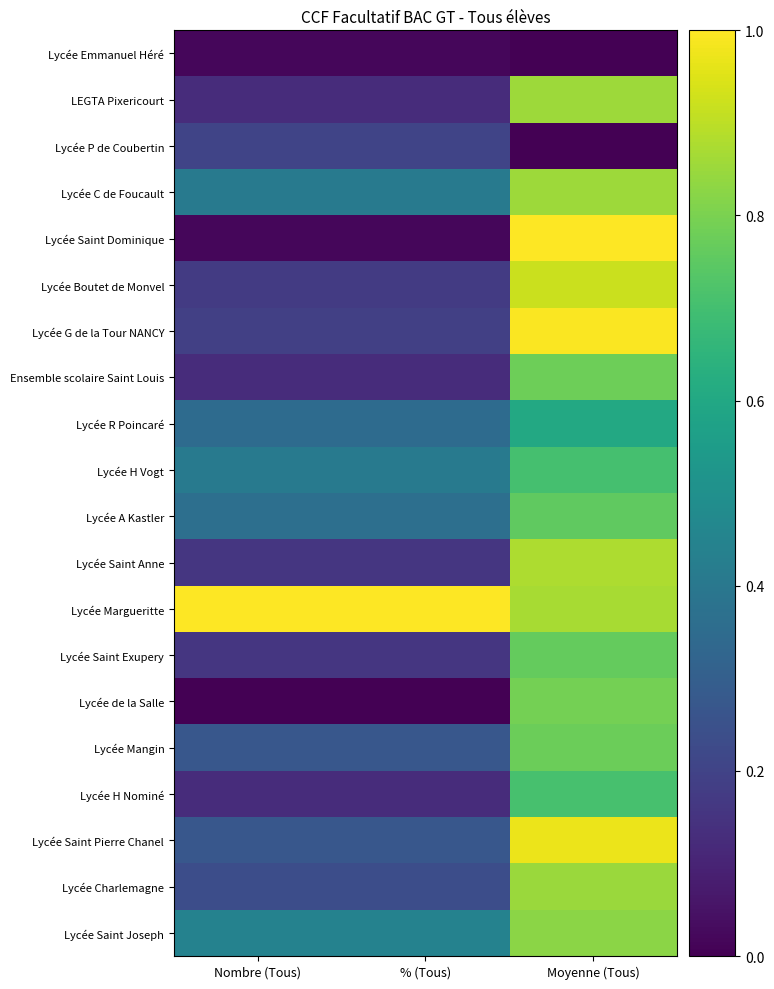

Reading left to right, extract all data points from this chart.

Lycée Emmanuel Héré: Nombre (Tous)=0.0	% (Tous)=0.0	Moyenne (Tous)=0.0
LEGTA Pixericourt: Nombre (Tous)=0.1	% (Tous)=0.1	Moyenne (Tous)=0.9
Lycée P de Coubertin: Nombre (Tous)=0.2	% (Tous)=0.2	Moyenne (Tous)=0.0
Lycée C de Foucault: Nombre (Tous)=0.4	% (Tous)=0.4	Moyenne (Tous)=0.9
Lycée Saint Dominique: Nombre (Tous)=0.0	% (Tous)=0.0	Moyenne (Tous)=1.0
Lycée Boutet de Monvel: Nombre (Tous)=0.2	% (Tous)=0.2	Moyenne (Tous)=0.9
Lycée G de la Tour NANCY: Nombre (Tous)=0.2	% (Tous)=0.2	Moyenne (Tous)=1.0
Ensemble scolaire Saint Louis: Nombre (Tous)=0.1	% (Tous)=0.1	Moyenne (Tous)=0.8
Lycée R Poincaré: Nombre (Tous)=0.3	% (Tous)=0.3	Moyenne (Tous)=0.6
Lycée H Vogt: Nombre (Tous)=0.4	% (Tous)=0.4	Moyenne (Tous)=0.7
Lycée A Kastler: Nombre (Tous)=0.4	% (Tous)=0.4	Moyenne (Tous)=0.8
Lycée Saint Anne: Nombre (Tous)=0.2	% (Tous)=0.2	Moyenne (Tous)=0.9
Lycée Margueritte: Nombre (Tous)=1.0	% (Tous)=1.0	Moyenne (Tous)=0.9
Lycée Saint Exupery: Nombre (Tous)=0.2	% (Tous)=0.2	Moyenne (Tous)=0.8
Lycée de la Salle: Nombre (Tous)=0.0	% (Tous)=0.0	Moyenne (Tous)=0.8
Lycée Mangin: Nombre (Tous)=0.3	% (Tous)=0.3	Moyenne (Tous)=0.8
Lycée H Nominé: Nombre (Tous)=0.1	% (Tous)=0.1	Moyenne (Tous)=0.7
Lycée Saint Pierre Chanel: Nombre (Tous)=0.3	% (Tous)=0.3	Moyenne (Tous)=1.0
Lycée Charlemagne: Nombre (Tous)=0.2	% (Tous)=0.2	Moyenne (Tous)=0.8
Lycée Saint Joseph: Nombre (Tous)=0.4	% (Tous)=0.4	Moyenne (Tous)=0.8